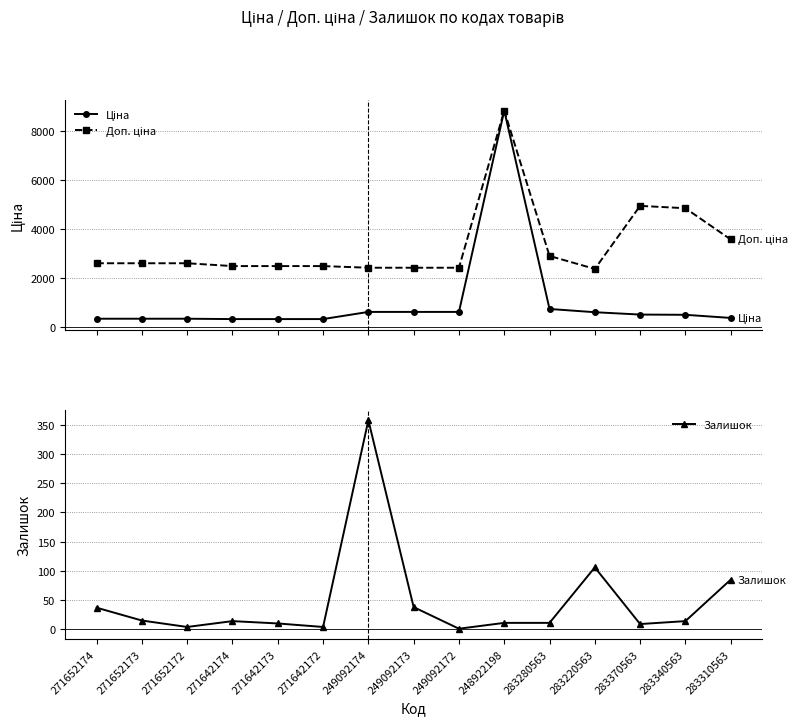

Rank the series by their maximum value, from highest to lowest.

Ціна, Доп. ціна, Залишок